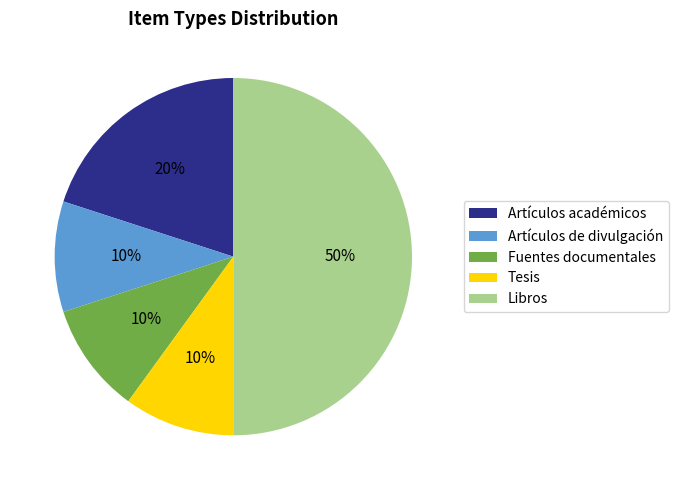

Which category has the biggest portion of the pie?

Libros